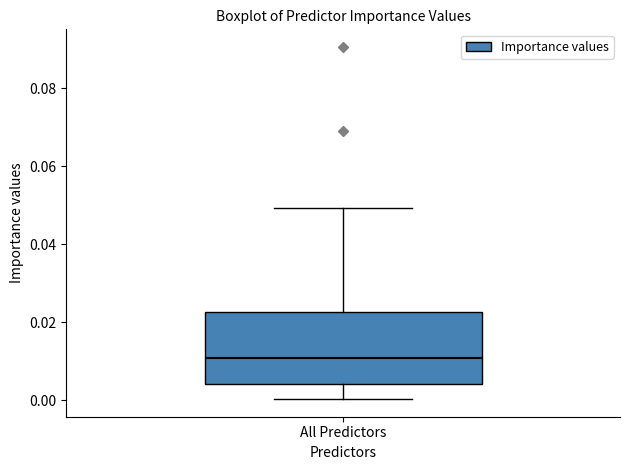

Read this box plot against the y-axis: the position of the median line, the range covered by the box, and the ends of both whiskers. The values are not printed on the chart, so give them approximately, as read against the axis.

median 0.010, box 0.004 to 0.022, whiskers 0.000 to 0.050